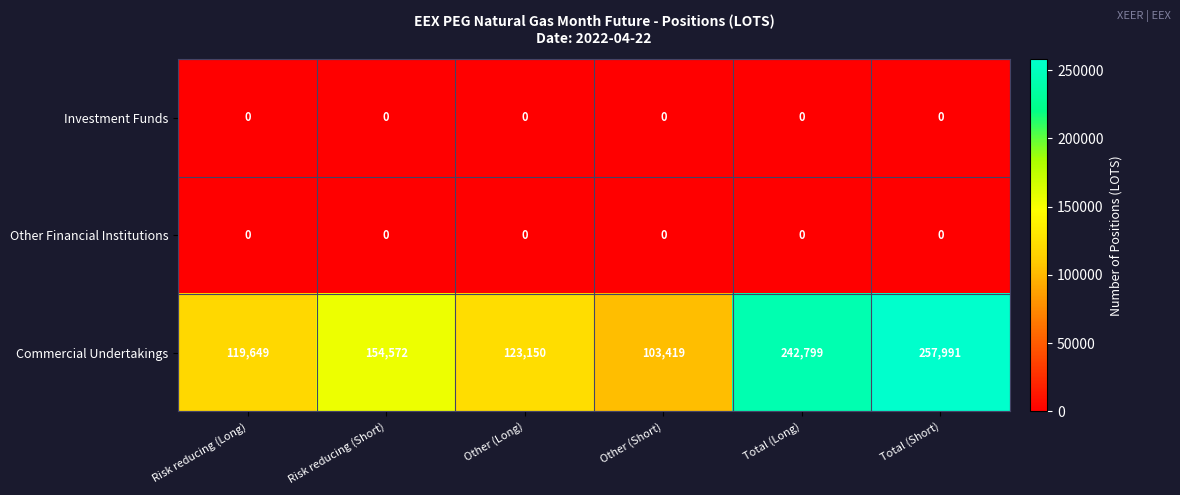

True or false: Commercial Undertakings has a value of 154861 at Other (Short).

False